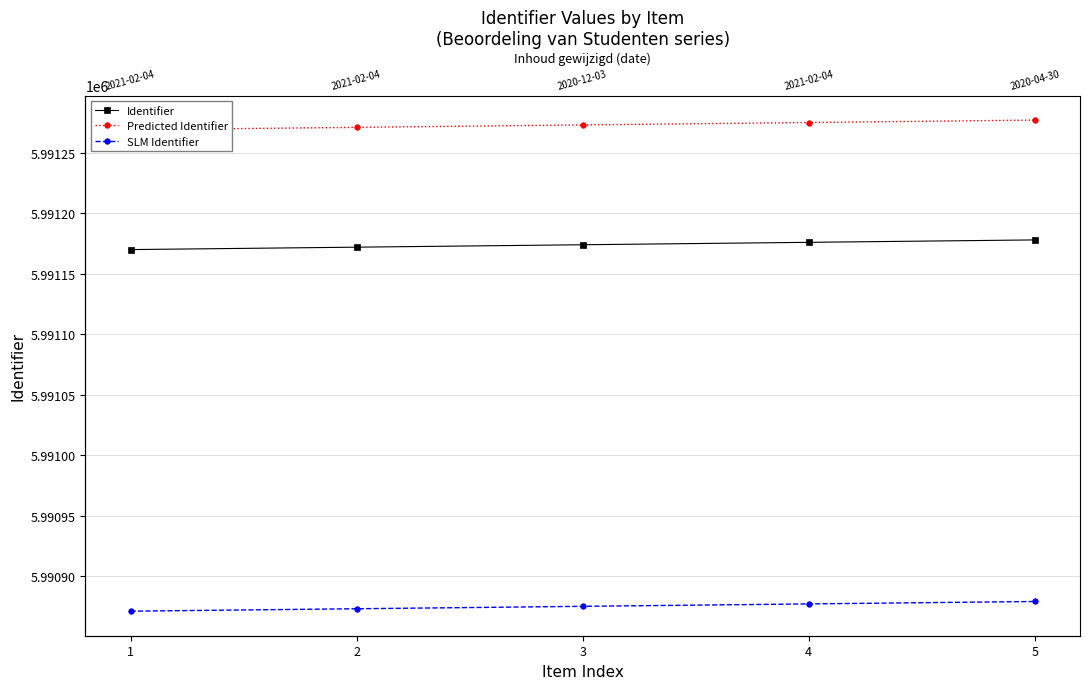

What is the value of the SLM Identifier point at the 5th from the left?

5990878.9